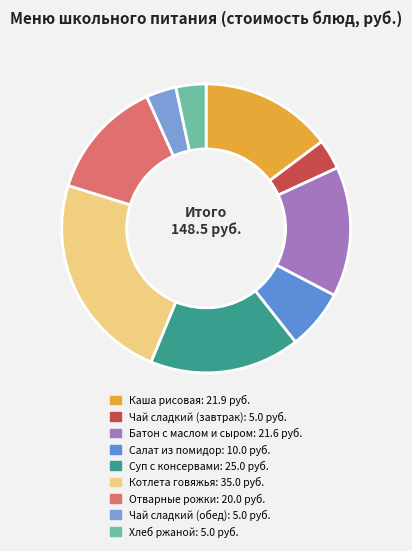

Count the number of slices in the pie.

9